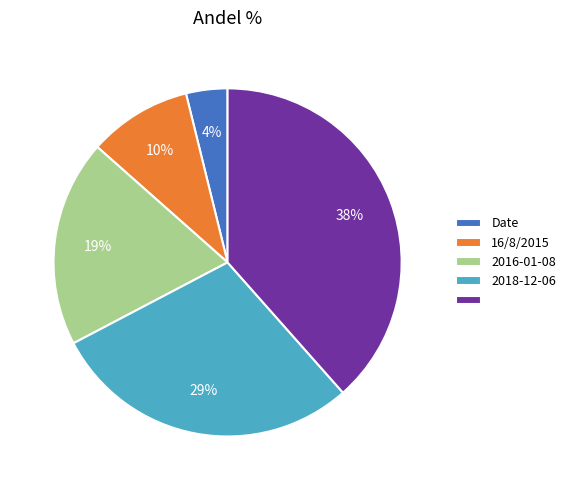

Does any single category account for the majority?

No